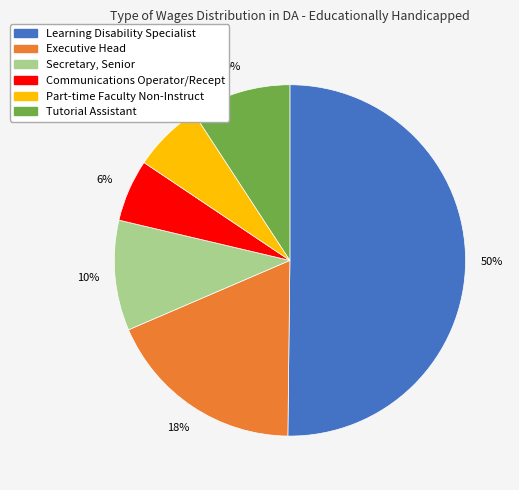

Do Tutorial Assistant and Part-time Faculty Non-Instruct together represent more than half of the pie?

No